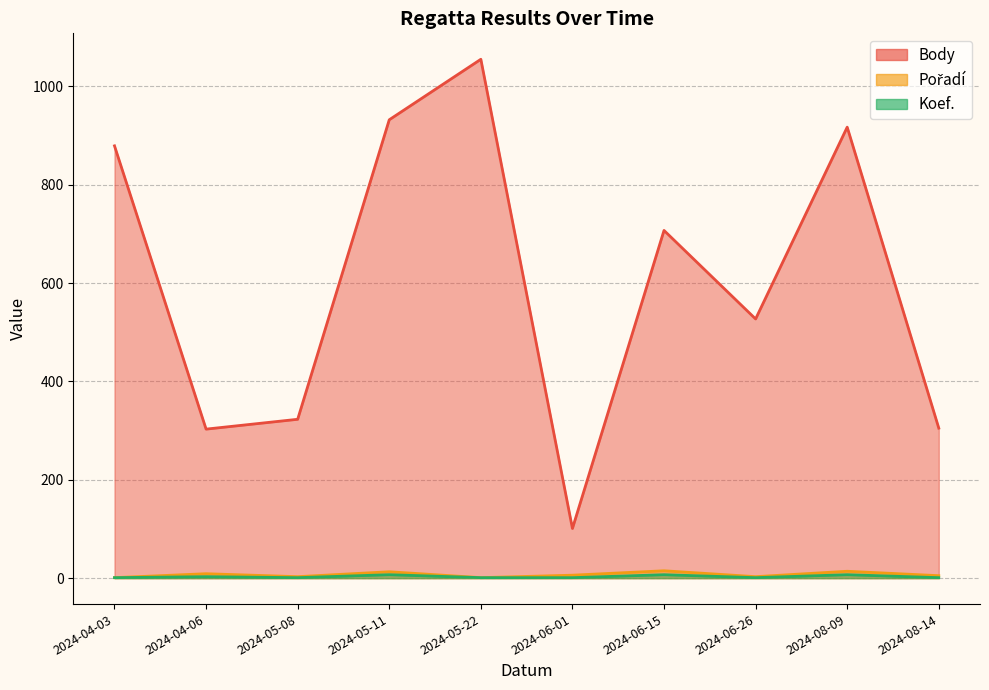

True or false: Pořadí has a value of 20 at 2024-05-11.

False